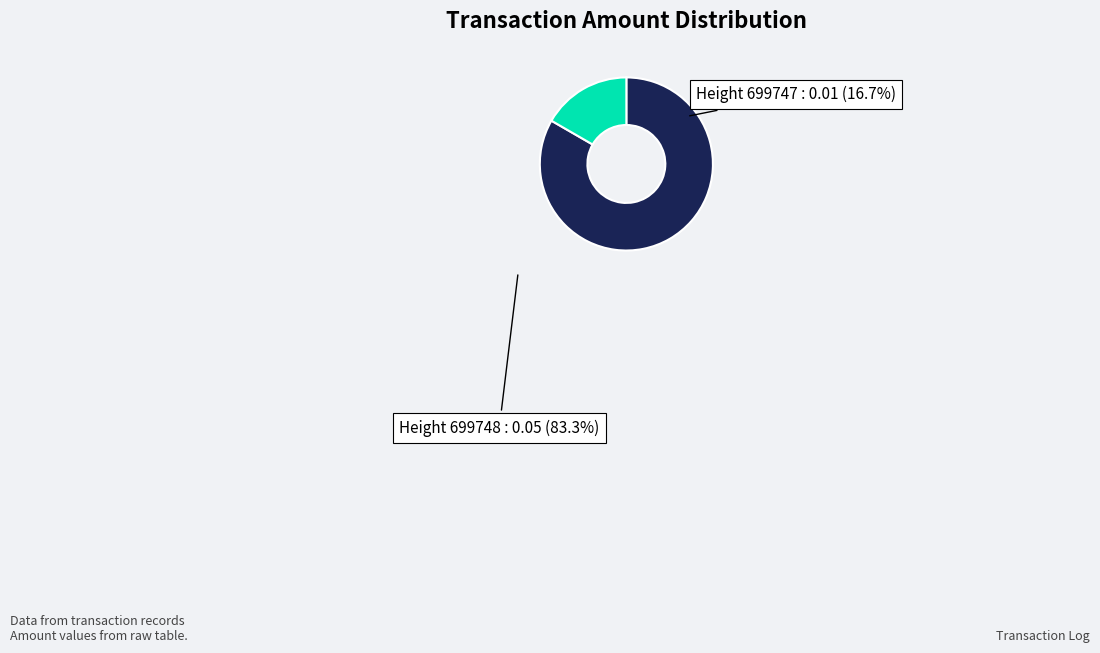

Is there any slice that represents more than half of the pie?

Yes